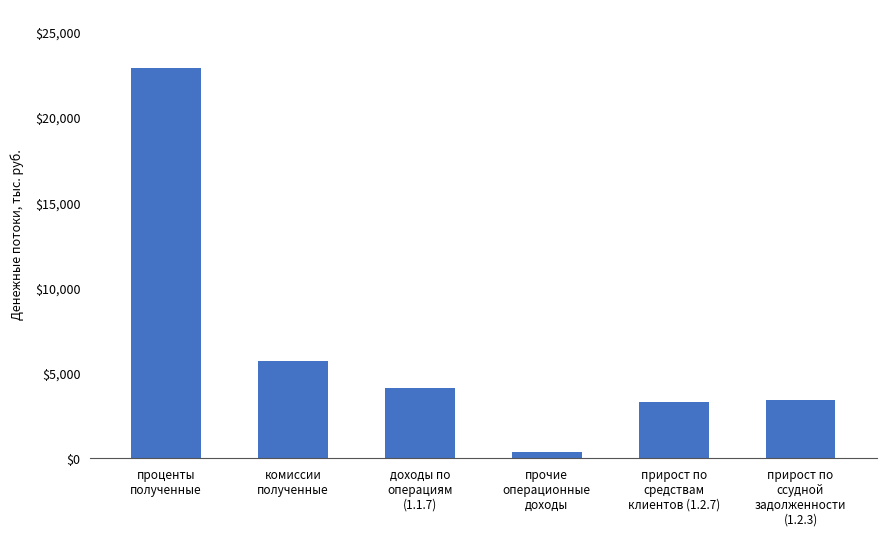

What is the value of the 1st bar from the left?

22898